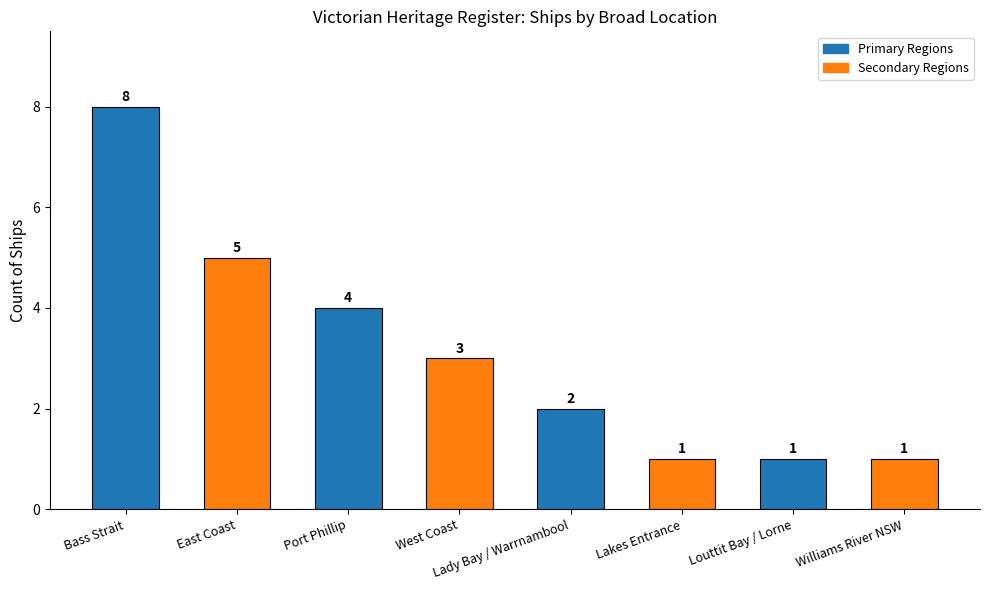

What is the ratio of the value at East Coast to the value at Louttit Bay / Lorne?

5.0